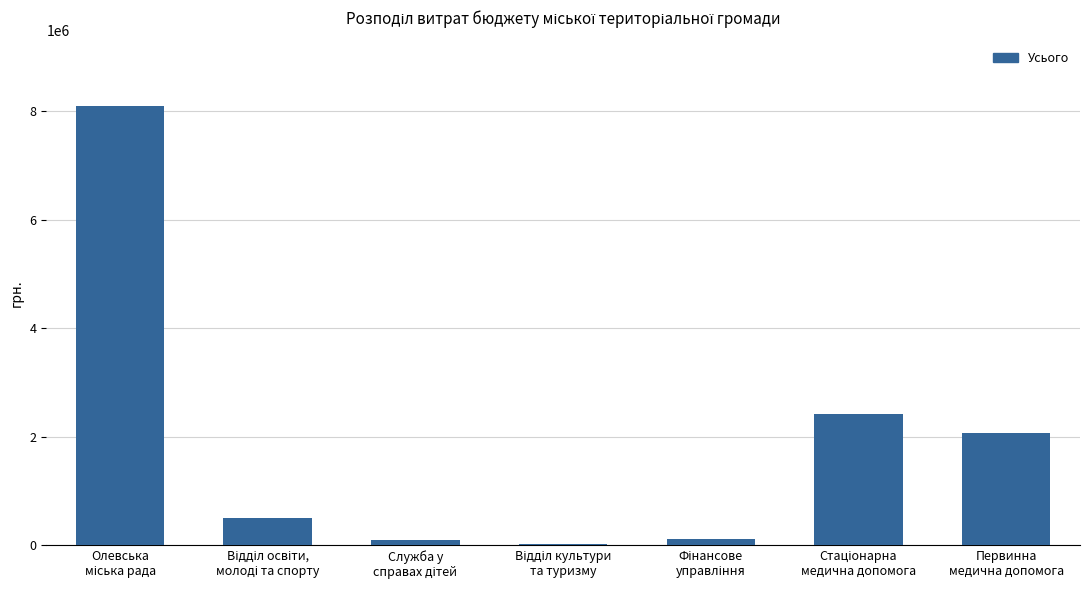

What is the greatest value displayed?

8086974